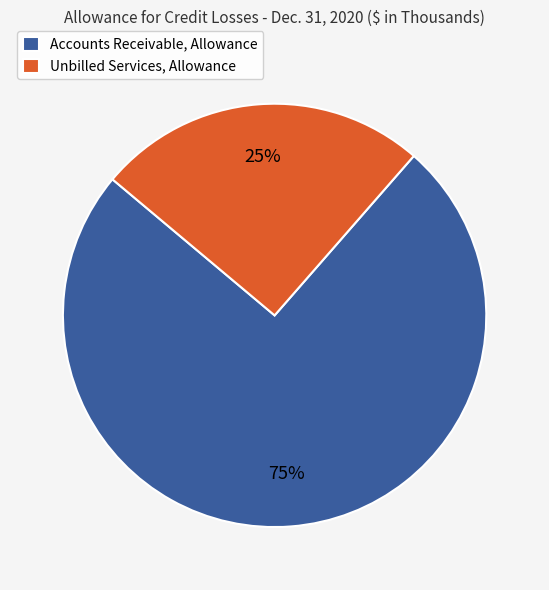

To the nearest percent, what is the combined percentage of Unbilled Services, Allowance and Accounts Receivable, Allowance?

100%